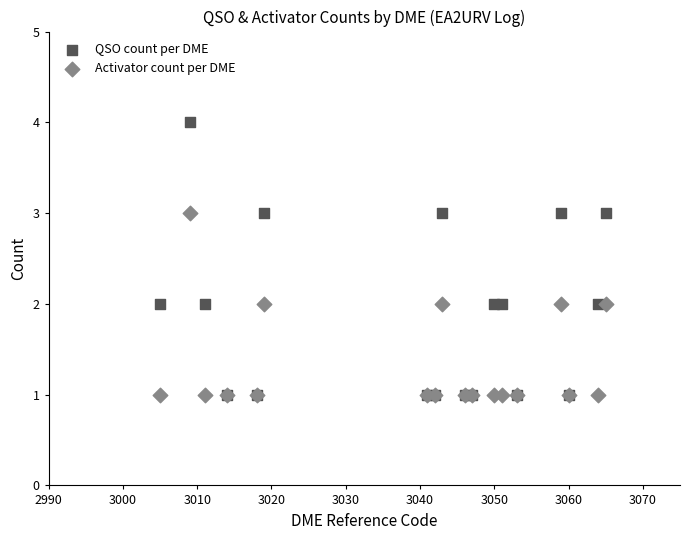

What are all the series names shown in the legend?

QSO count per DME, Activator count per DME